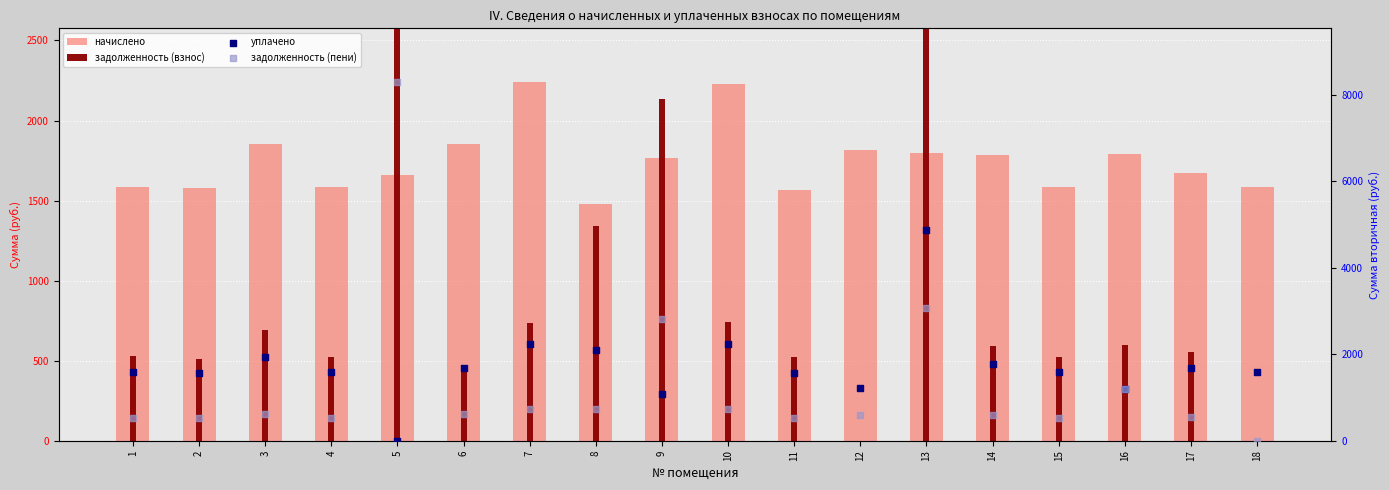

Which series has the largest Y range (max minus min)?

задолженность (пени)